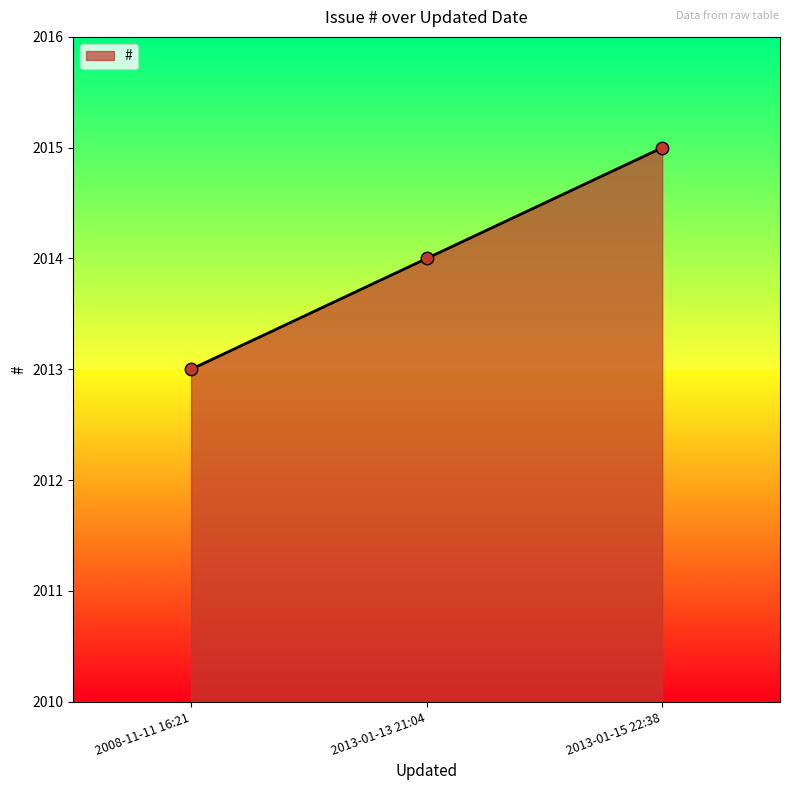

What is the change in value from 2013-01-13 21:04 to 2013-01-15 22:38?

+1